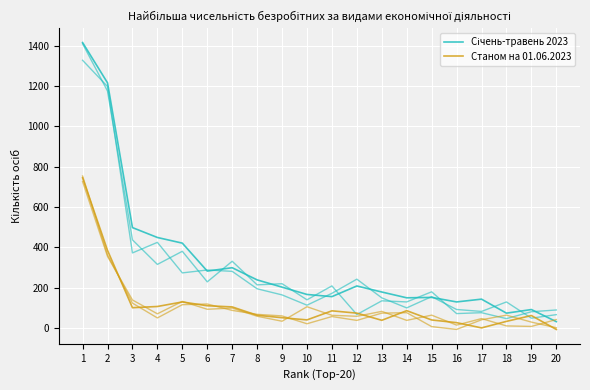

True or false: Січень-травень 2023 and Станом на 01.06.2023 cross at least once.

False